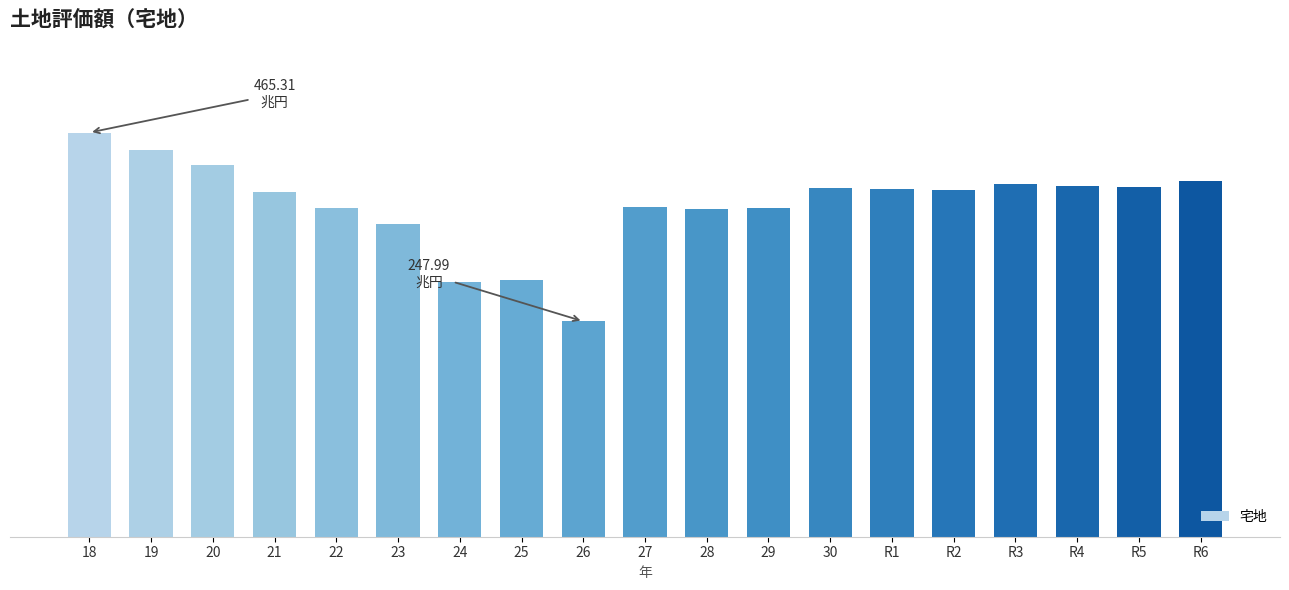

Approximately how many times larger is the value at 19 compared to 21?

1.1